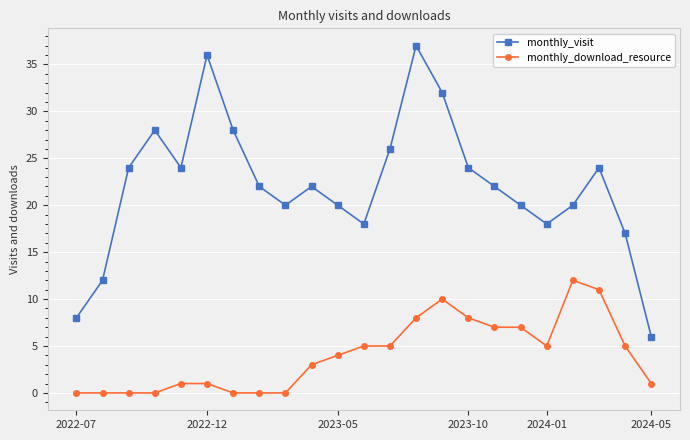

What is the value of the monthly_visit point at the 13th from the left?

26